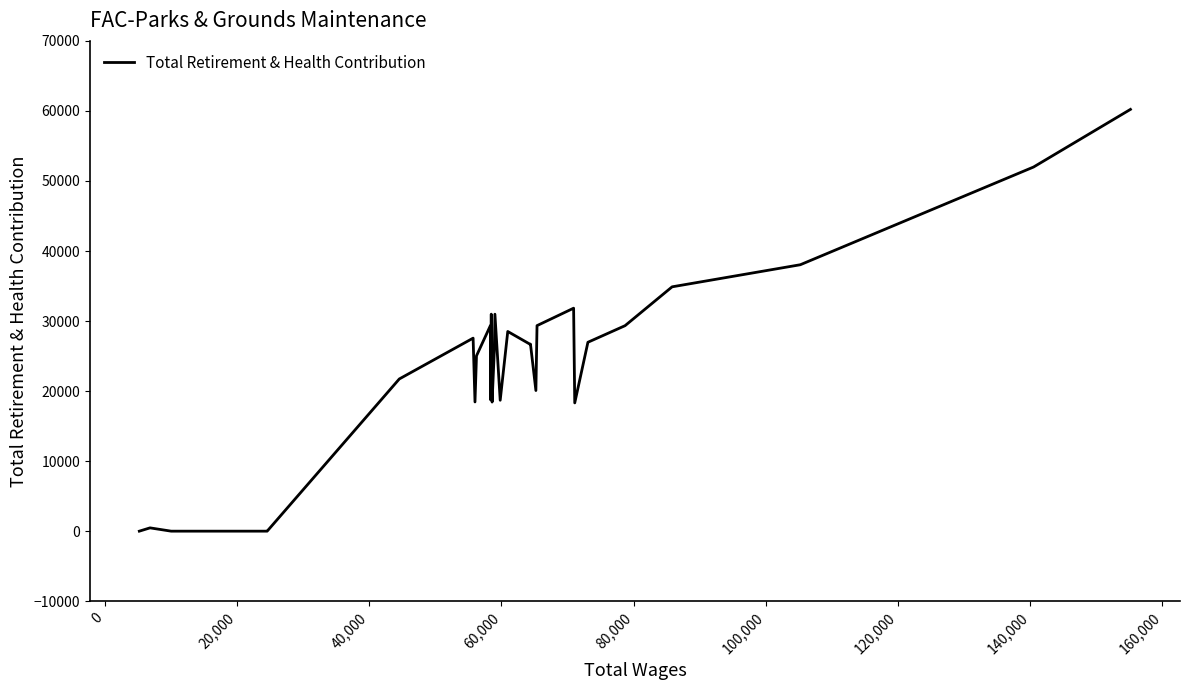

What is the difference between the maximum and minimum values?

60220